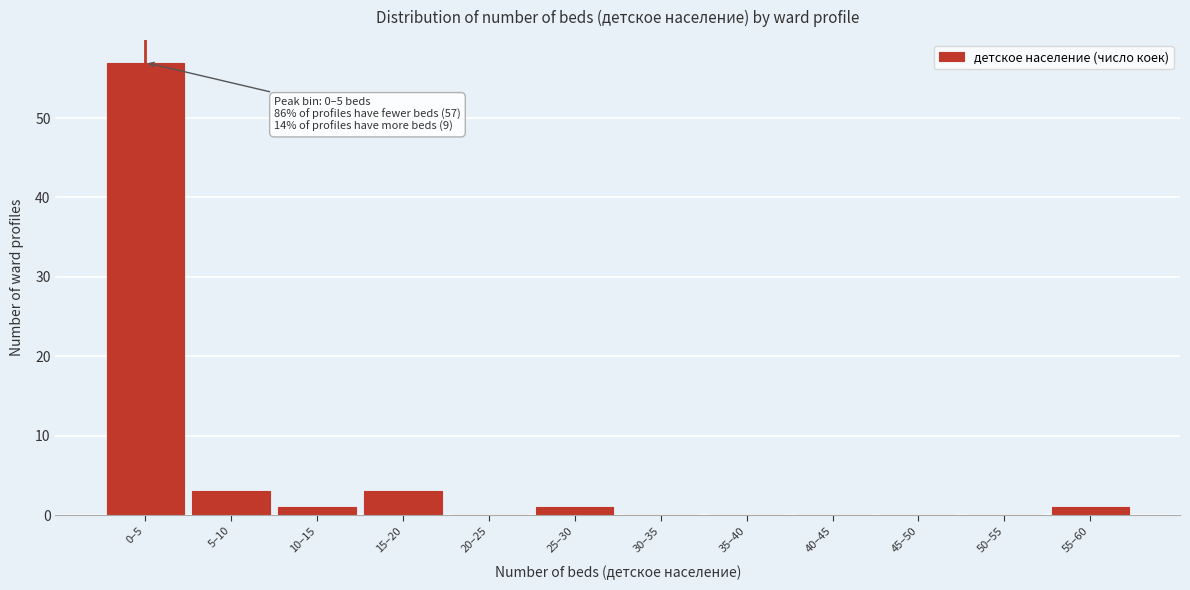

Reading left to right, transcribe all the data shown in this chart.

0–5=57	5–10=3	10–15=1	15–20=3	20–25=0	25–30=1	30–35=0	35–40=0	40–45=0	45–50=0	50–55=0	55–60=1